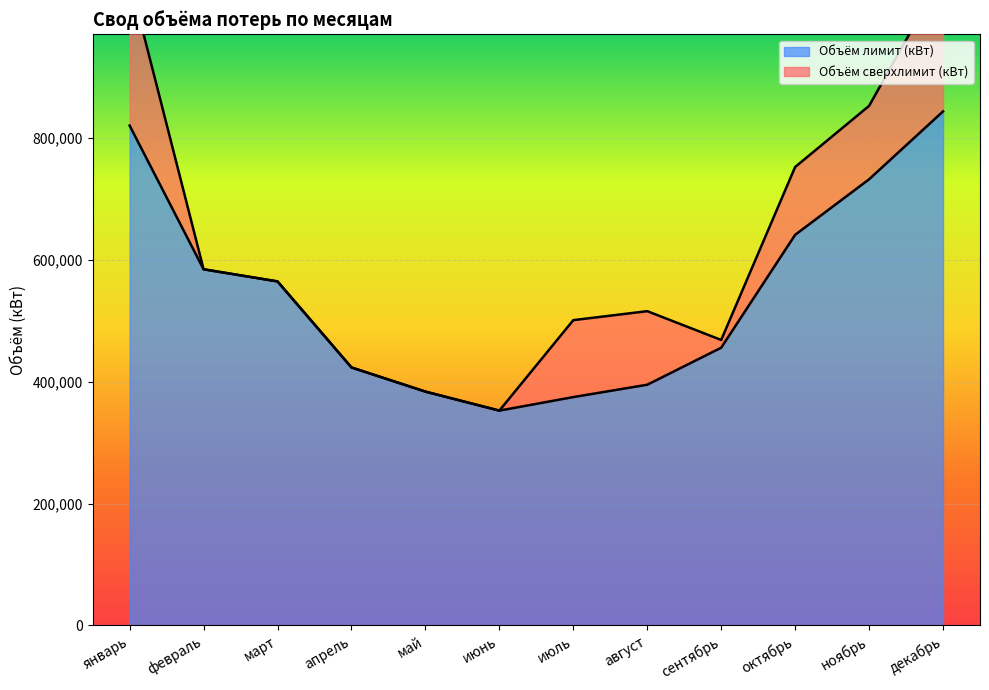

Reading right to left, extract all data points from this chart.

декабрь=844100	ноябрь=732600	октябрь=641400	сентябрь=456000	август=395200	июль=374900	июнь=352682	май=383900	апрель=423554	март=564876	февраль=584796	январь=820800